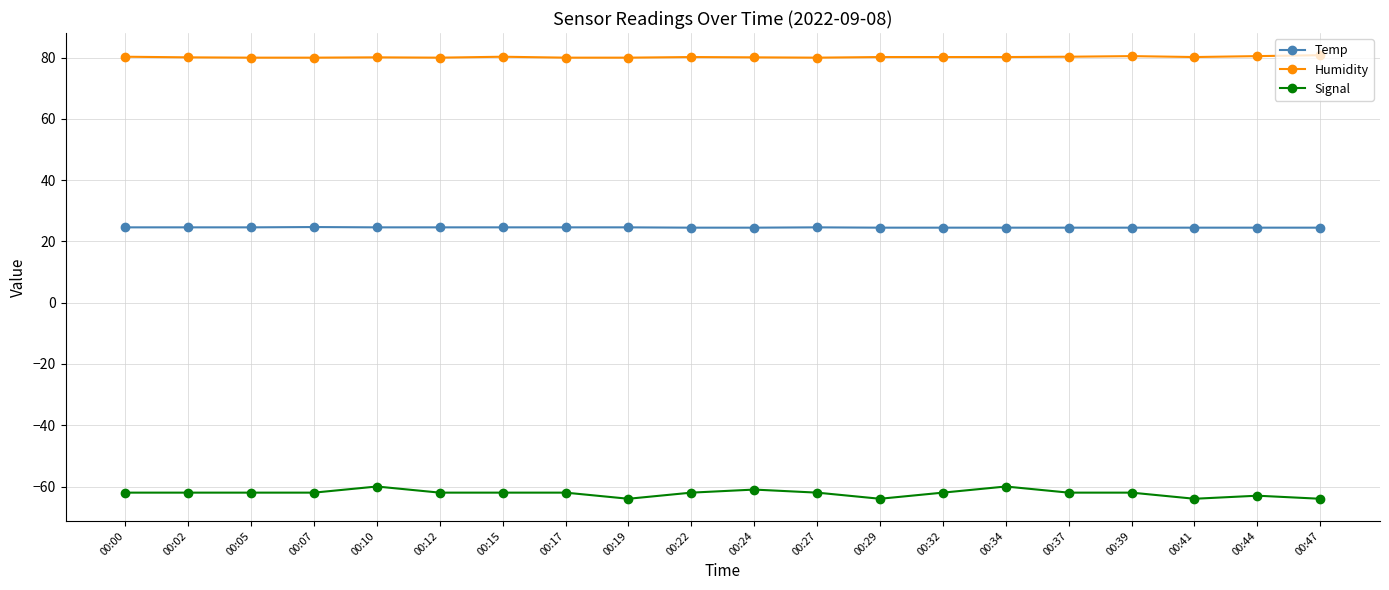

Is it true that Humidity equals 35.9 at 00:47?

False